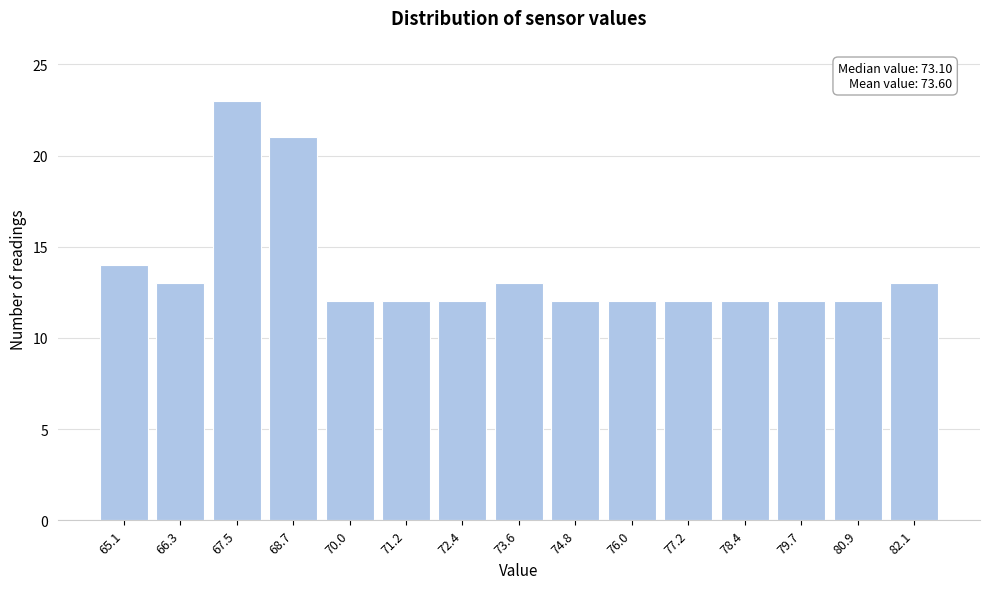

Reading right to left, transcribe all the data shown in this chart.

82.1=13	80.9=12	79.7=12	78.4=12	77.2=12	76.0=12	74.8=12	73.6=13	72.4=12	71.2=12	70.0=12	68.7=21	67.5=23	66.3=13	65.1=14